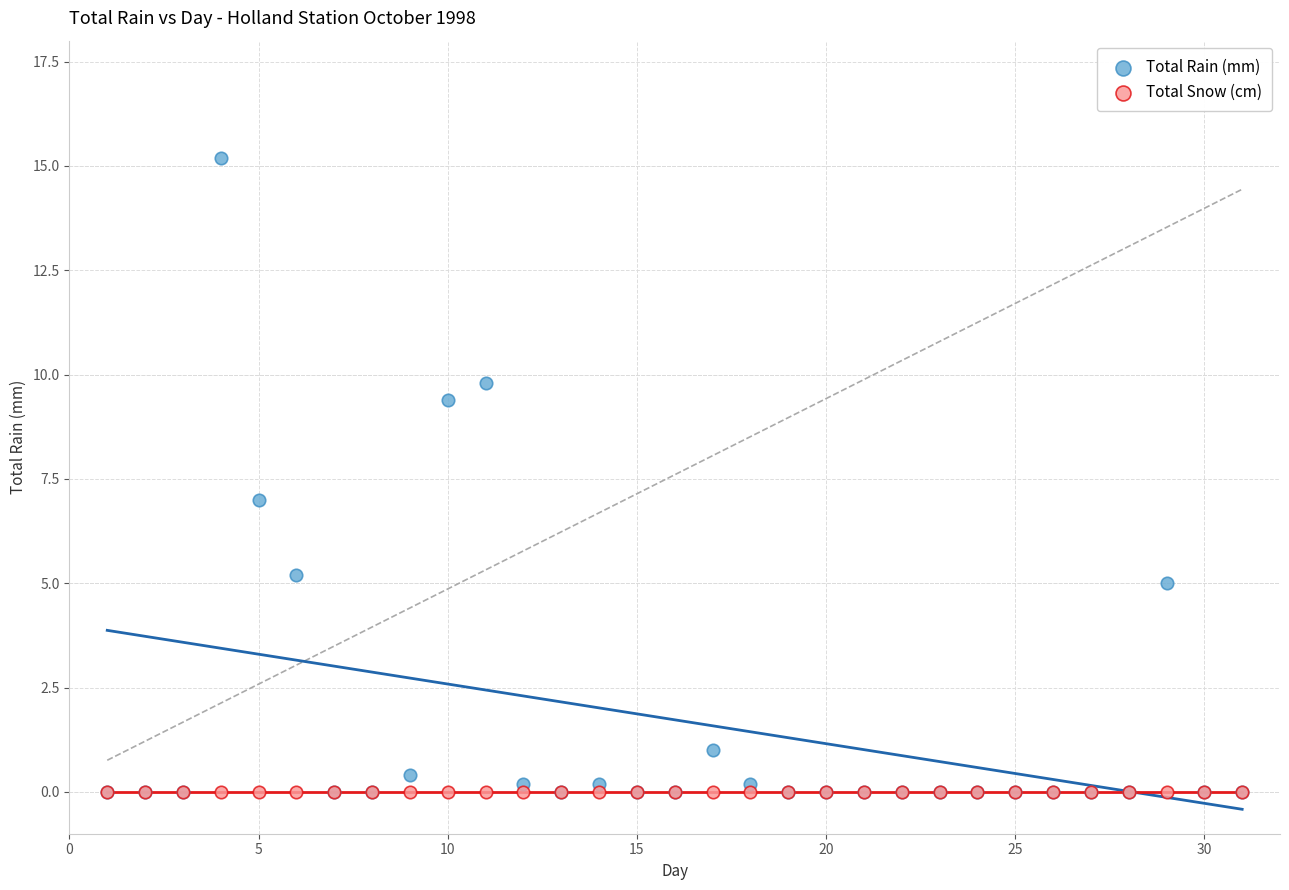

Which series contains the highest Y value?

Total Rain (mm)